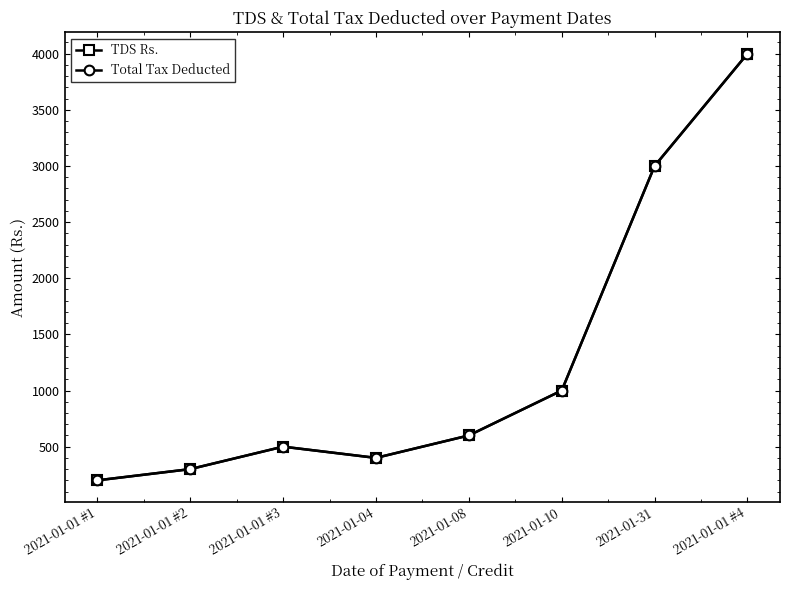

In TDS Rs., how many points are higher than both neighbors (excluding endpoints)?

1